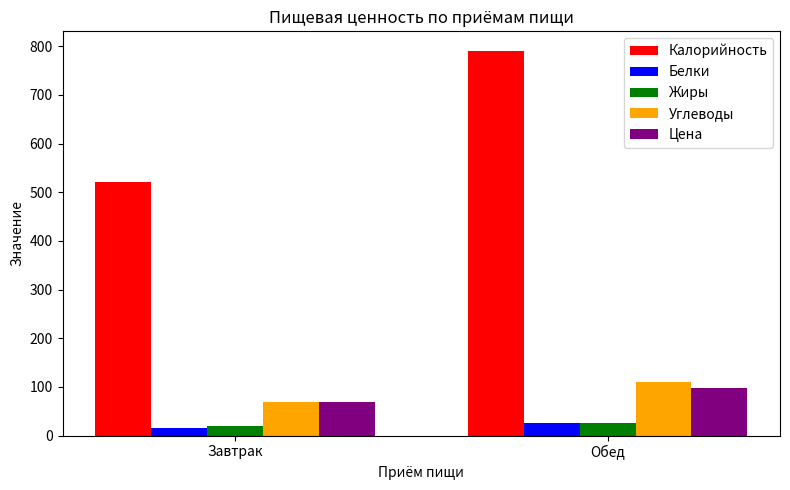

How many bars are there in total?

10